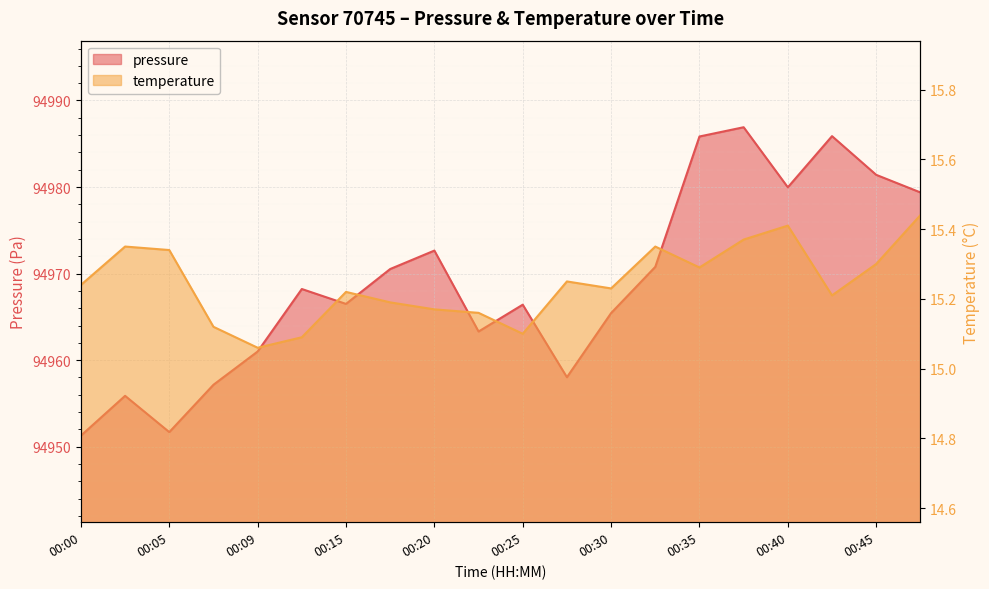

True or false: pressure has more than 2 interior local peaks.

True